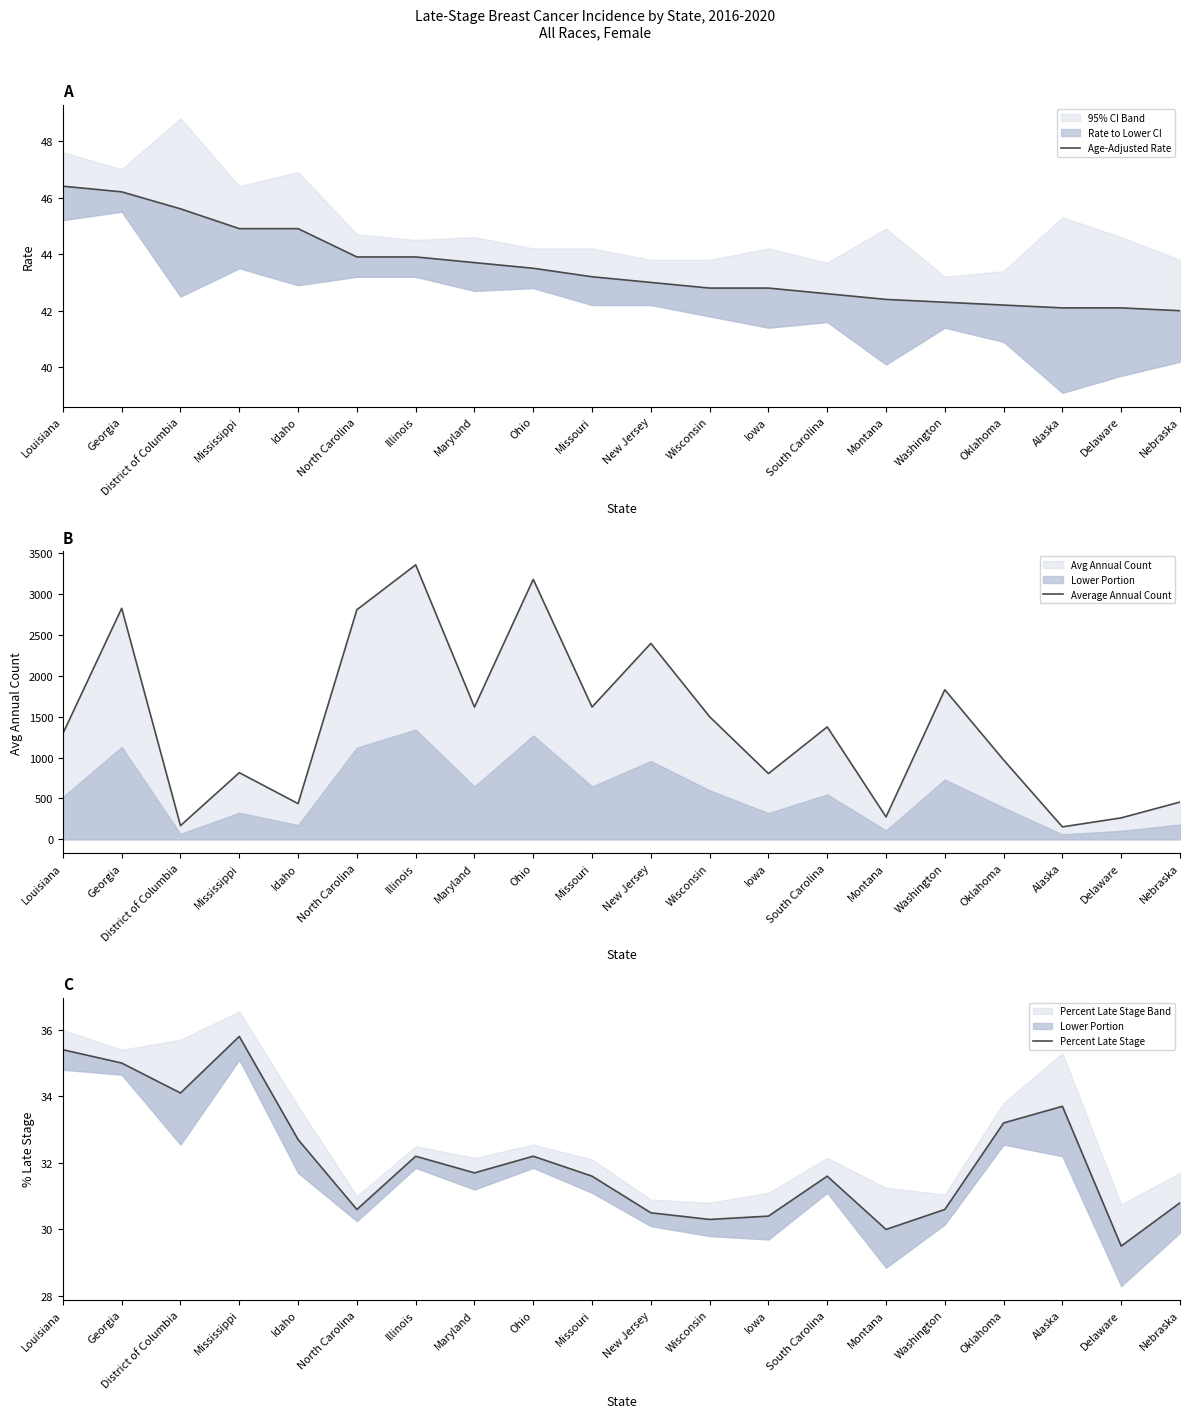

True or false: Age-Adjusted Rate and Average Annual Count cross at least once.

False